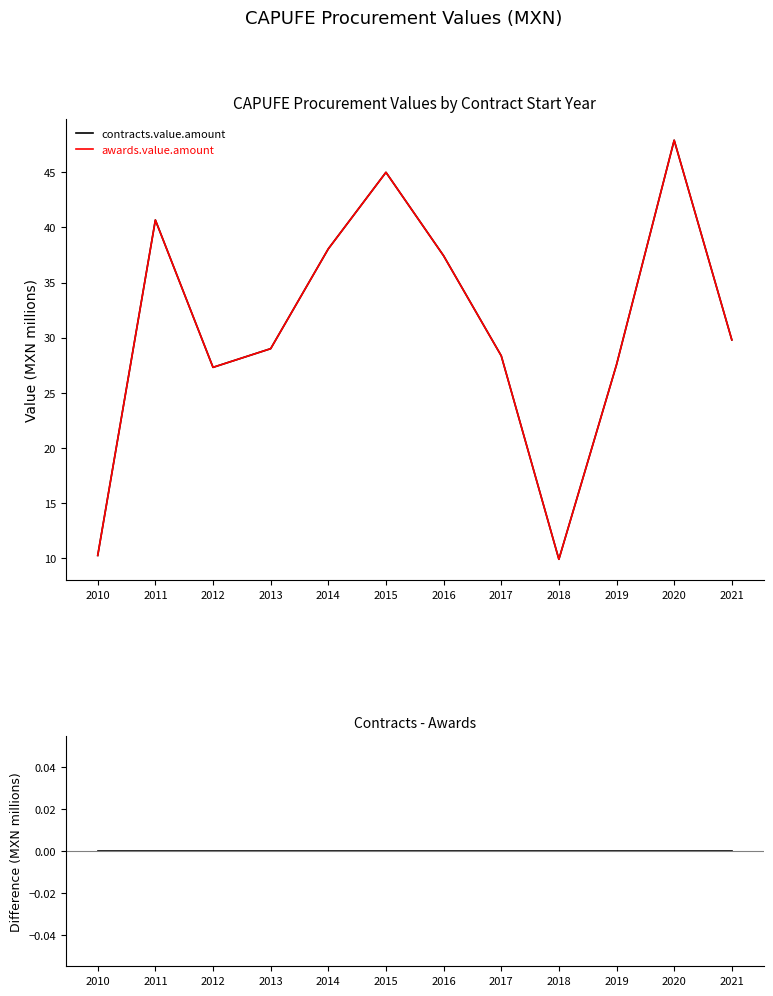

Between 2010 and 2015, which is larger?

2015